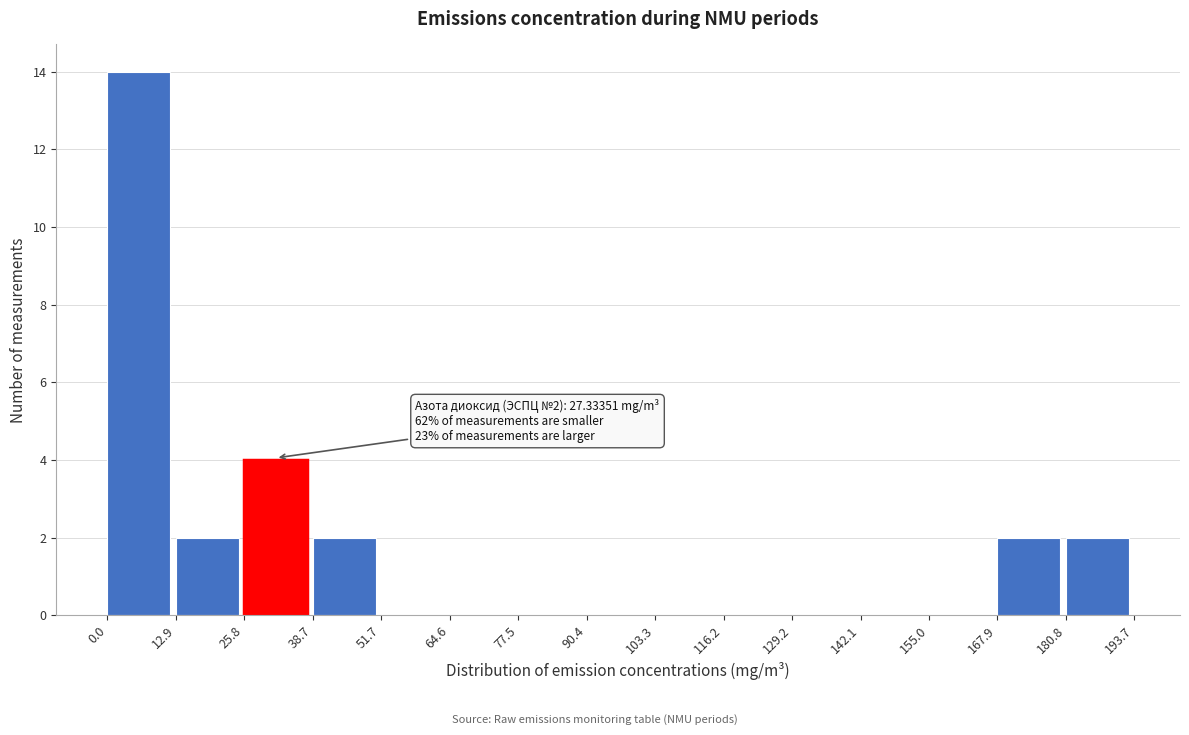

Over which range of the x-axis is the bar tallest?

0.0 to 12.9